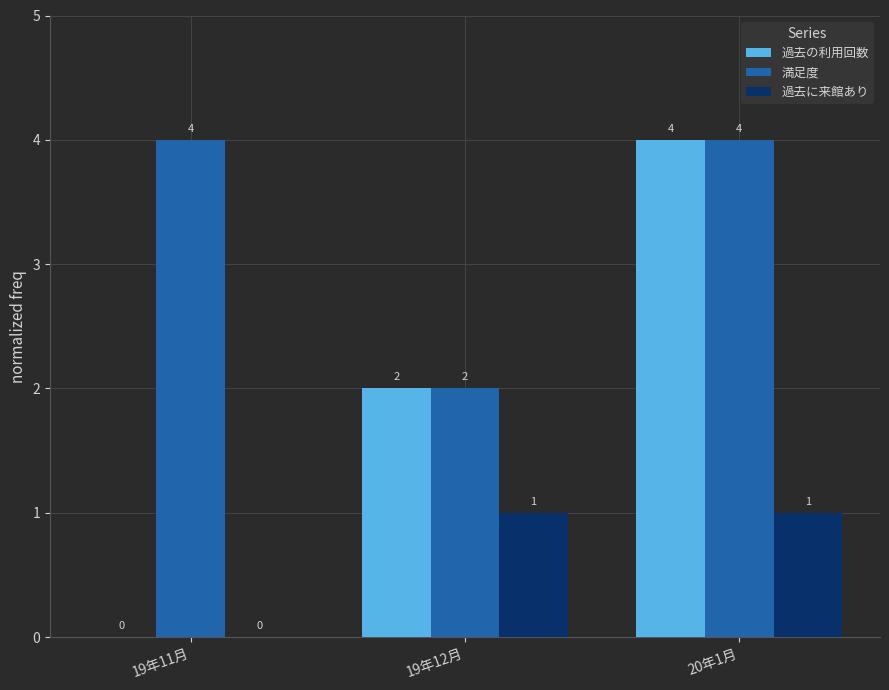

Which series changed the most between 19年11月 and 20年1月?

過去の利用回数